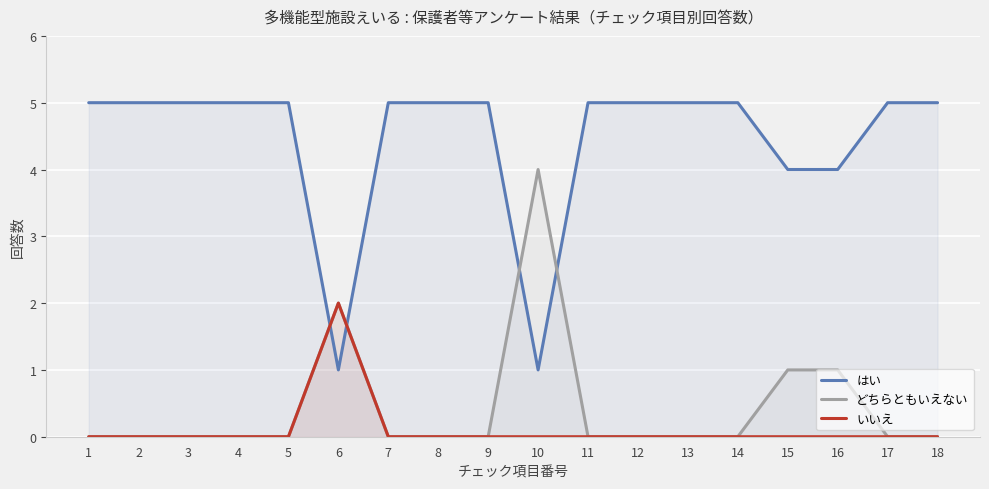

List the series in order of their peak value, lowest first.

いいえ, どちらともいえない, はい